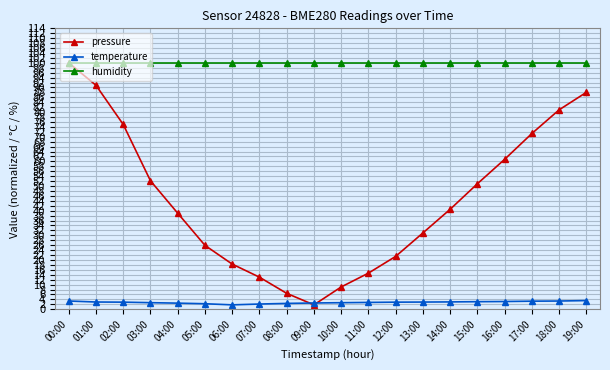

True or false: pressure has more than 2 interior local peaks.

False